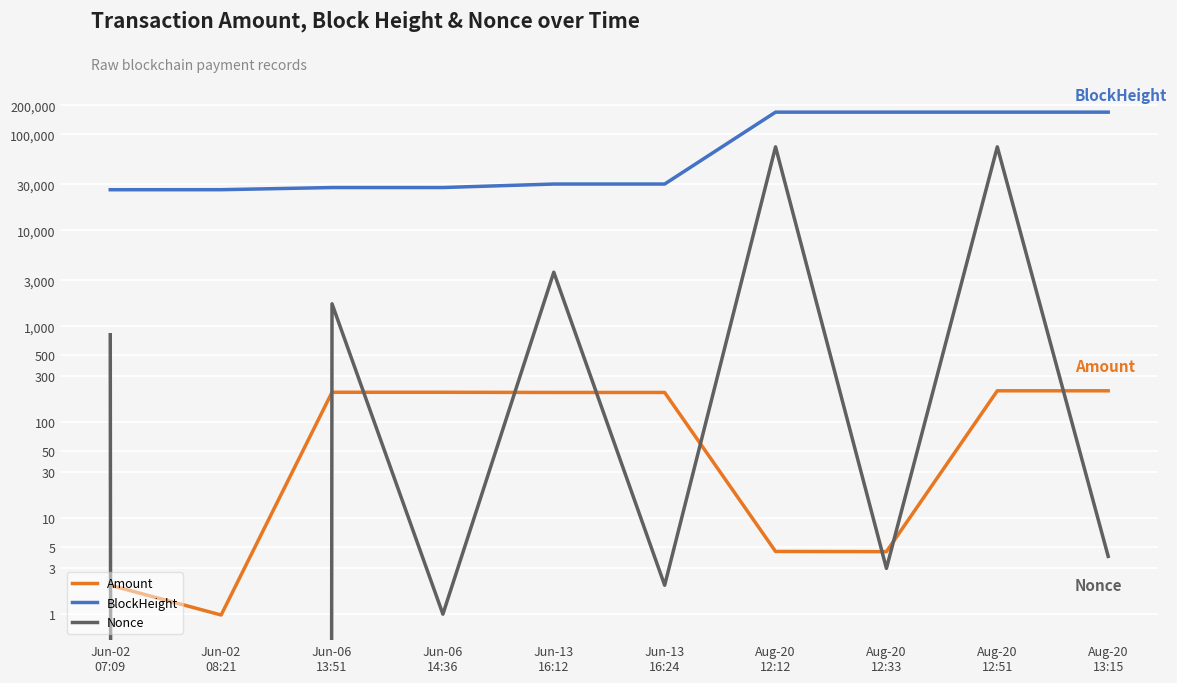

The Nonce series shows 1.0 at Jun-06
14:36. True or false?

True